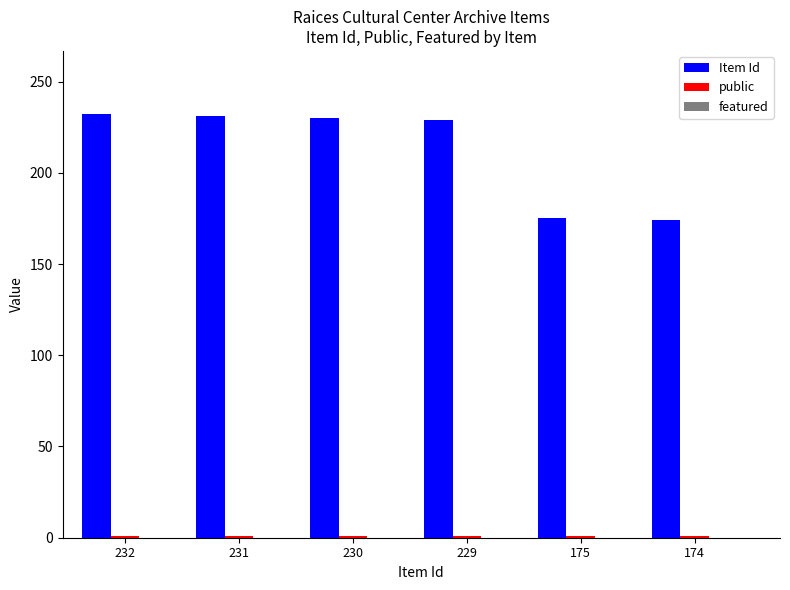

Which series has the widest spread of values?

Item Id